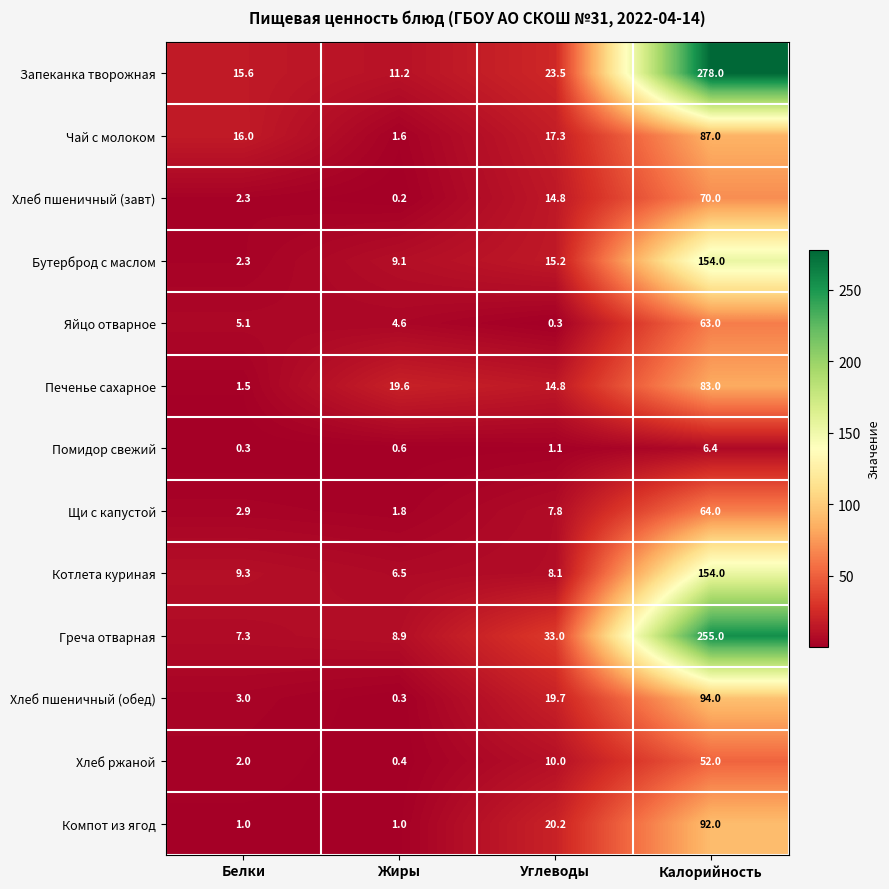

What is the difference between the maximum and second lowest values in the Хлеб ржаной series?

50.0